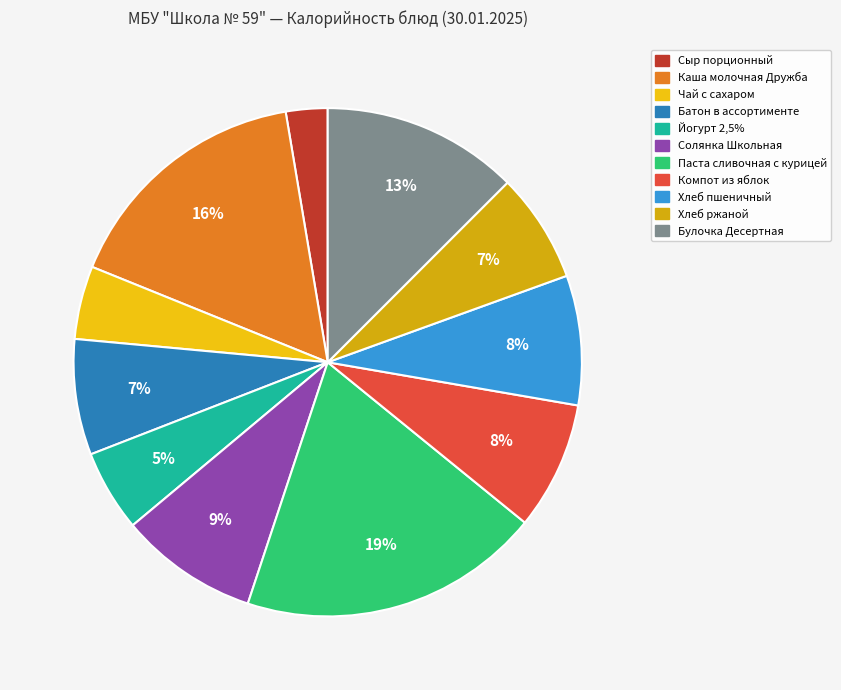

Do Батон в ассортименте and Солянка Школьная together represent more than half of the pie?

No